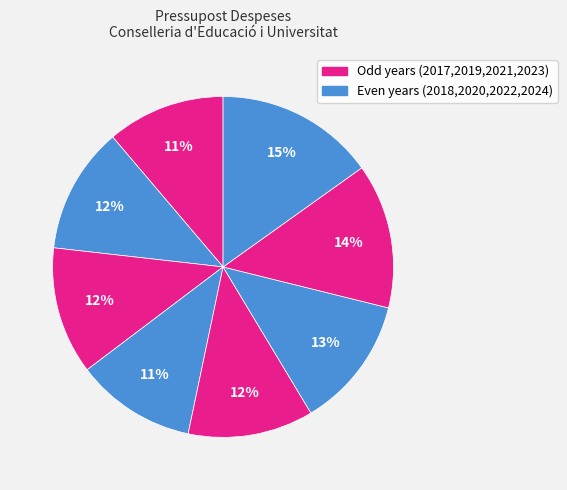

Does any single category account for the majority?

No